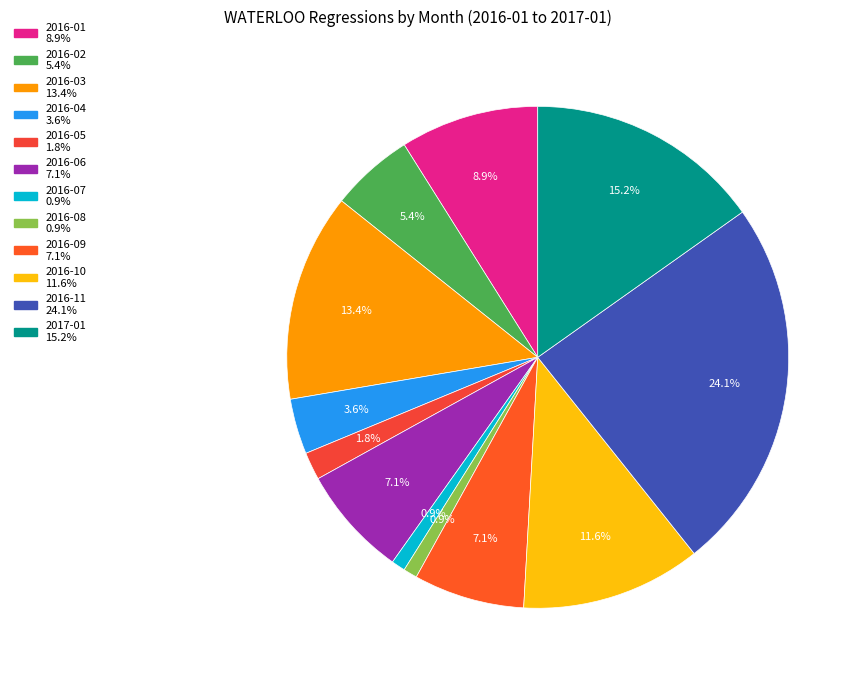

How many slices are in this pie chart?

12